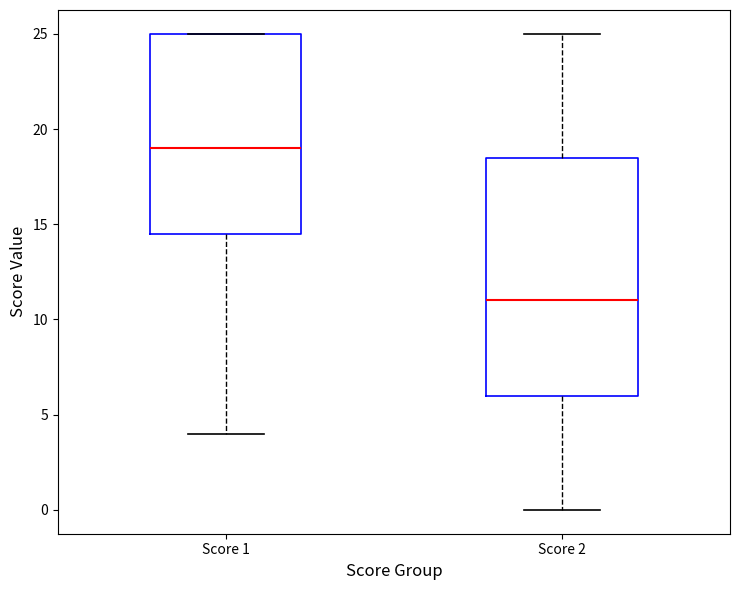

Where does the lower whisker of the box for Score 1 end on the y-axis? The values are not printed on the chart, so give them approximately, as read against the axis.

4.0